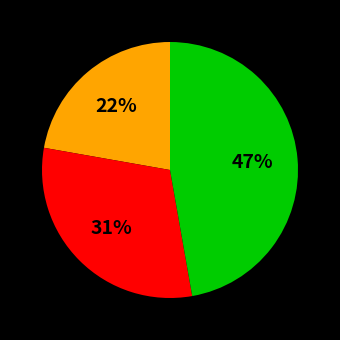

Does any single category account for the majority?

No